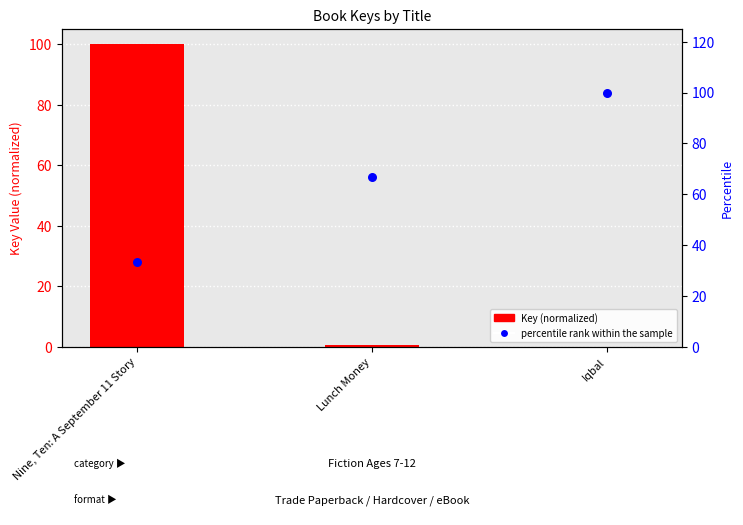

At which category is the sum across all series the highest?

Nine, Ten: A September 11 Story